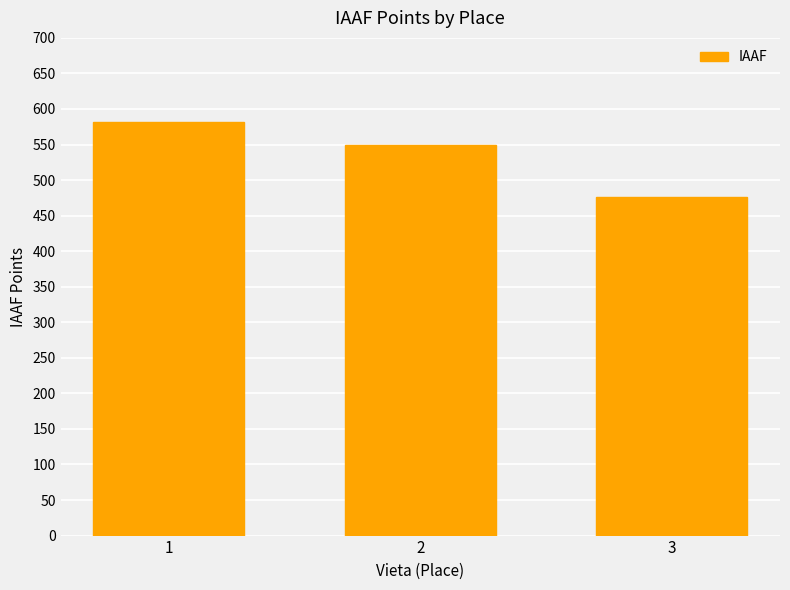

Approximately how many times larger is the value at 3 compared to 2?

0.9